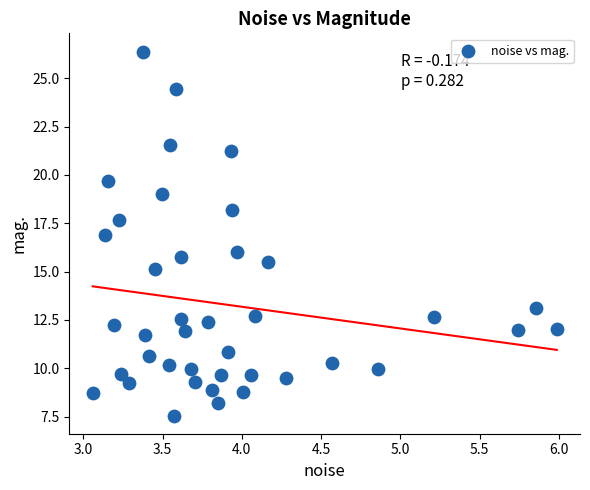

What is the range of X values (max minus min)?

2.9